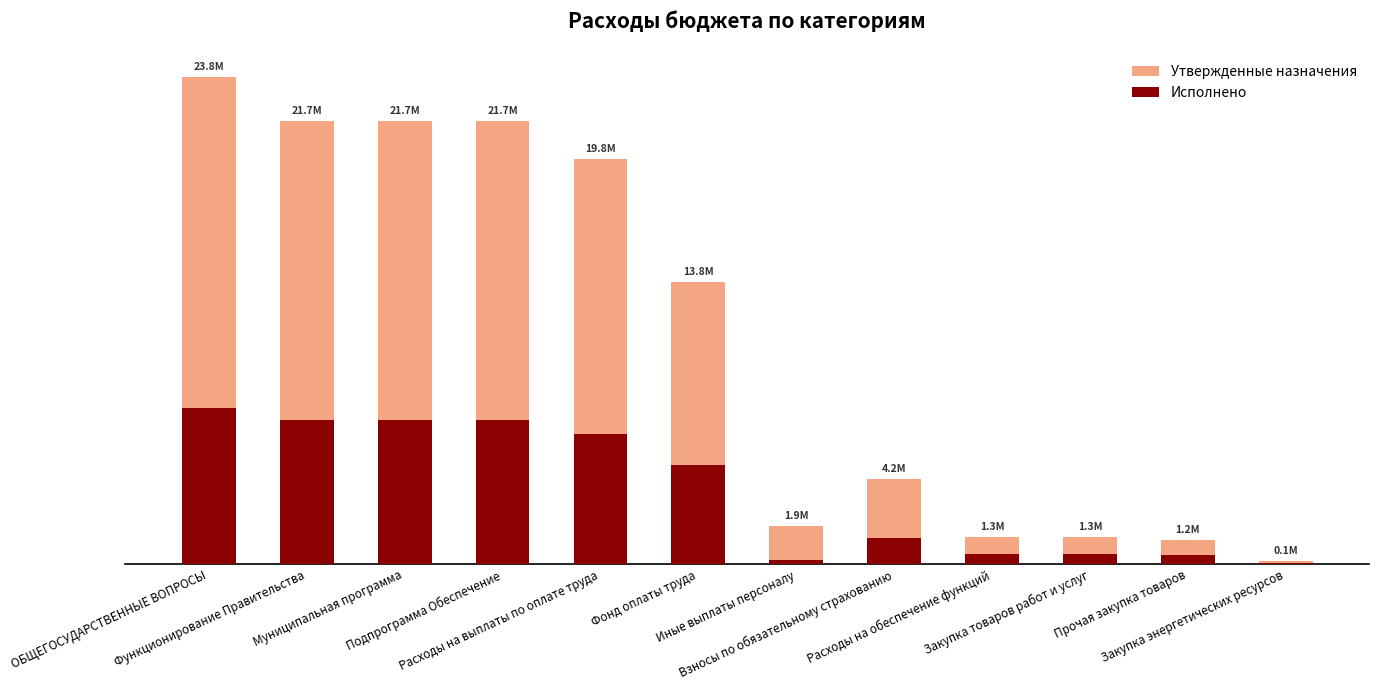

Rank the series by their average value, from highest to lowest.

Утвержденные назначения, Исполнено